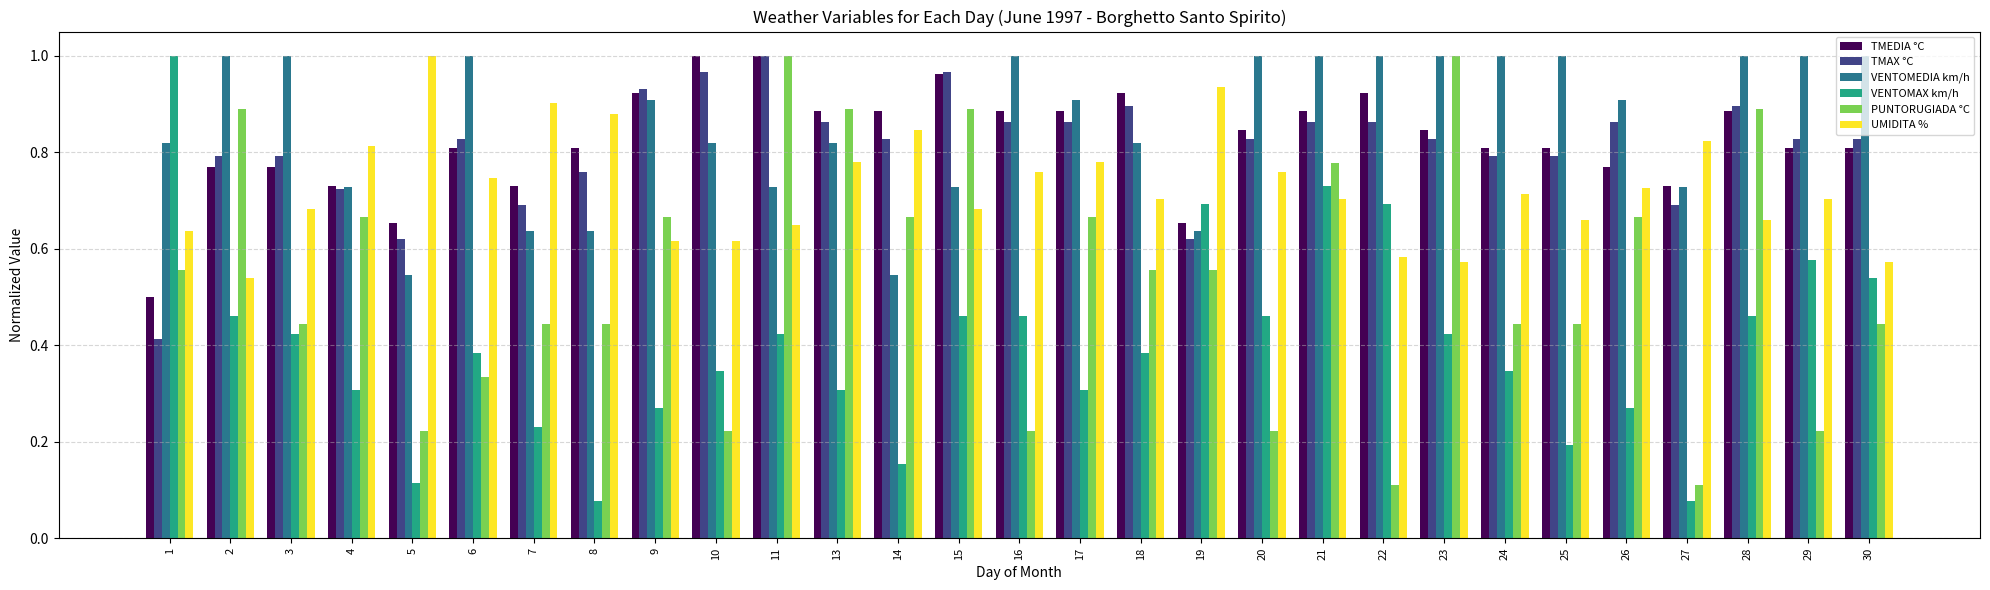

How many bars are there in each group?

6